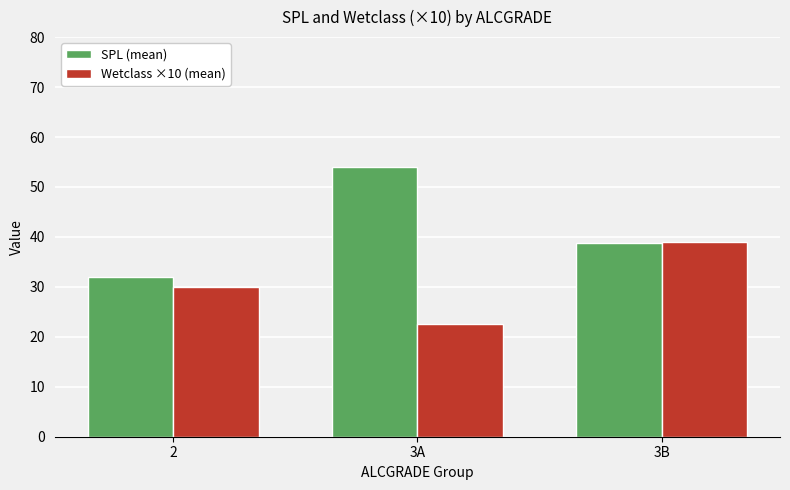

Which series has the largest range (max minus min)?

SPL (mean)